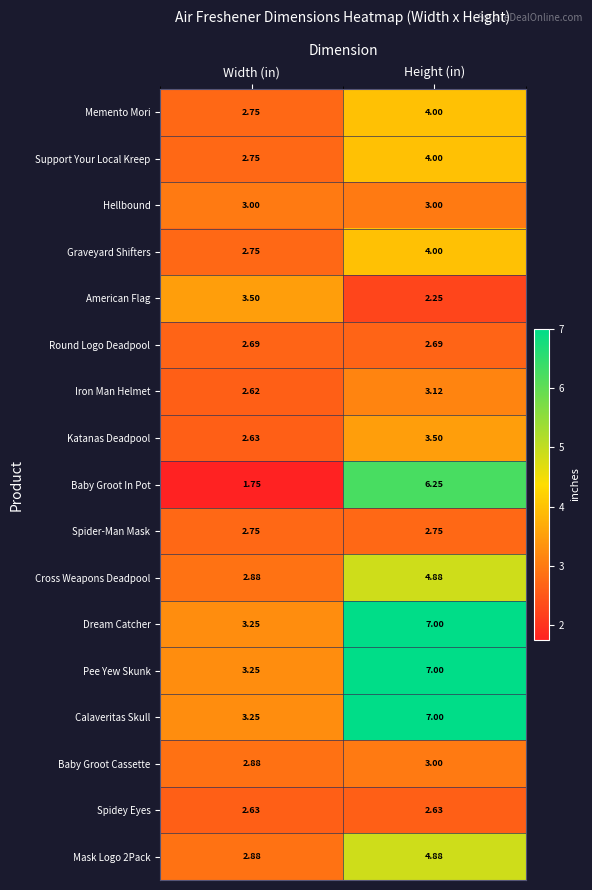

How many data points does each series have?

2